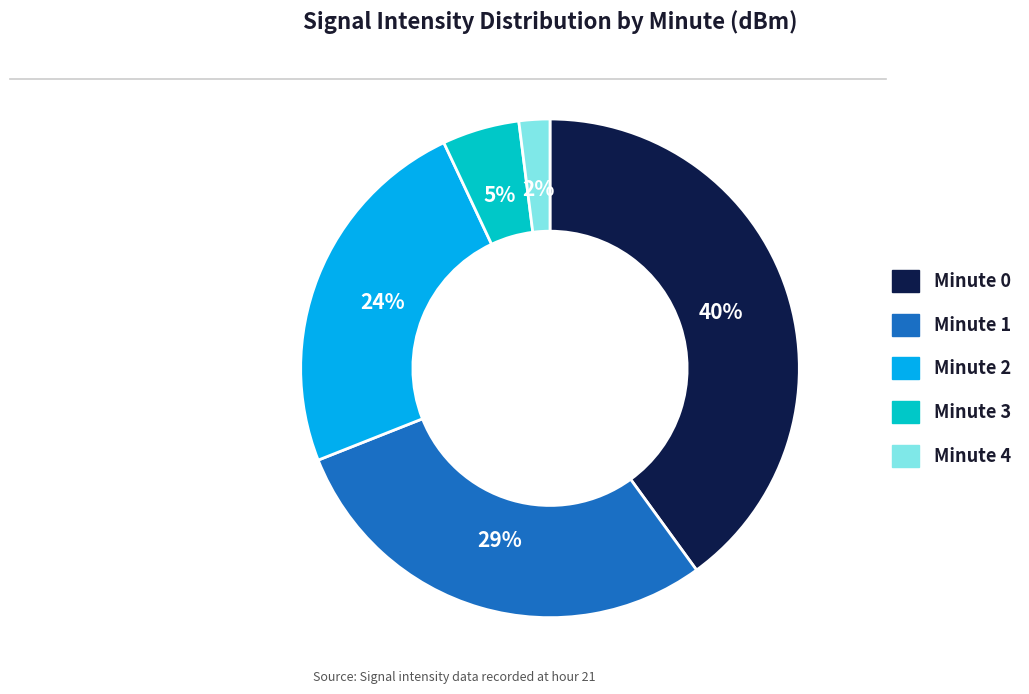

Is there a majority slice in this chart?

No